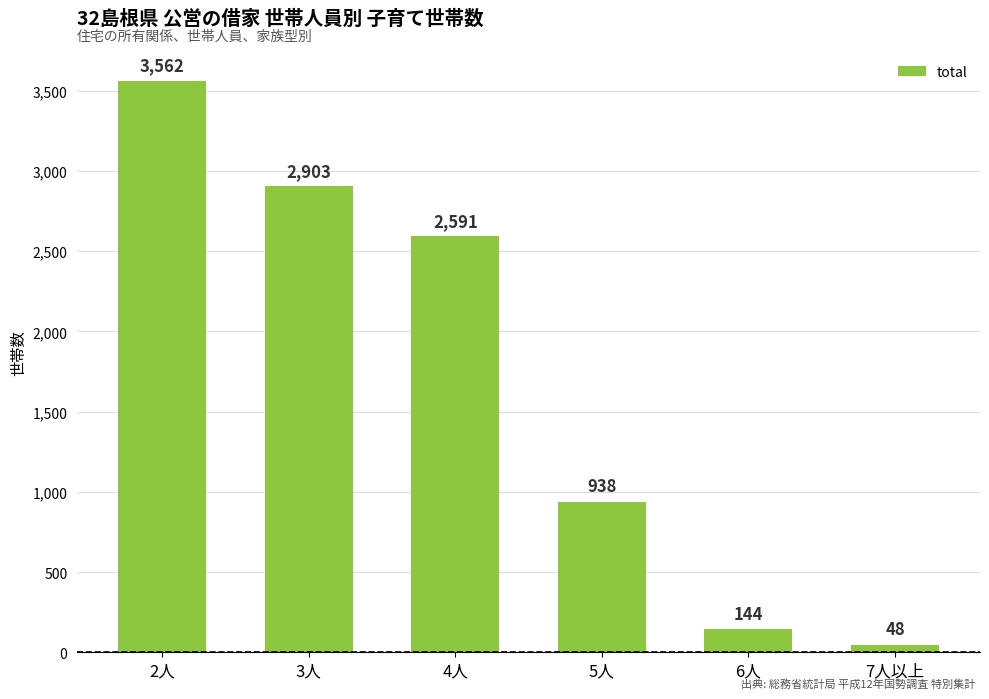

List the labels in order of value, smallest first.

7人以上, 6人, 5人, 4人, 3人, 2人